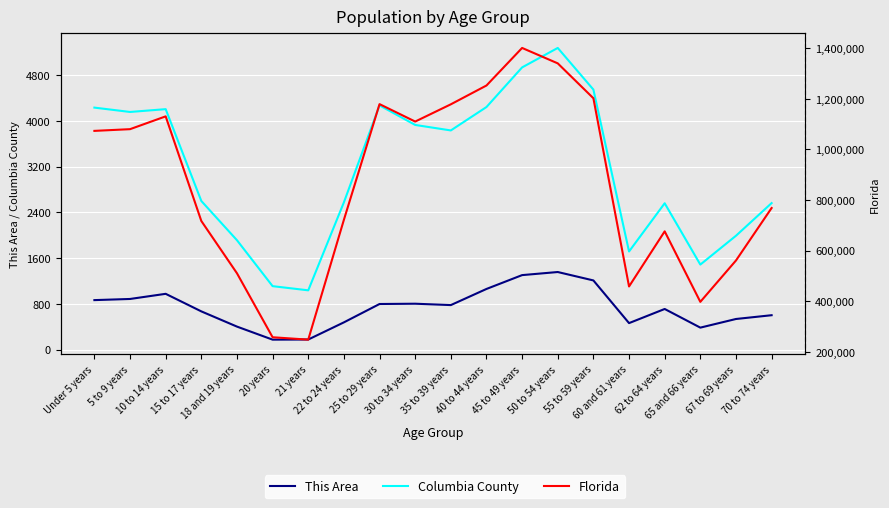

True or false: This Area and Florida intersect in this chart.

False